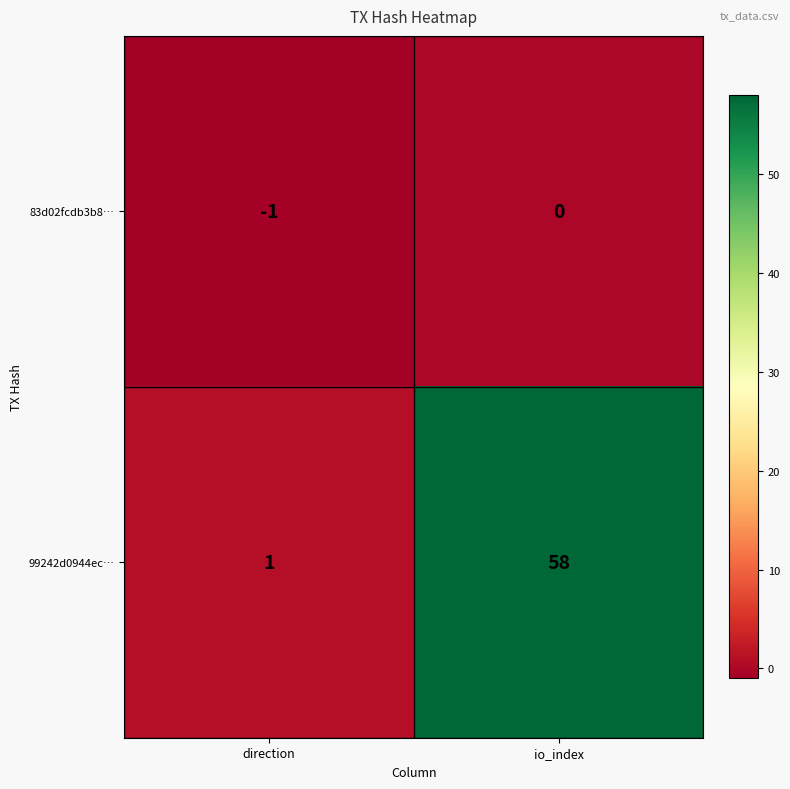

Between direction and io_index, which series saw the biggest shift?

99242d0944ec…